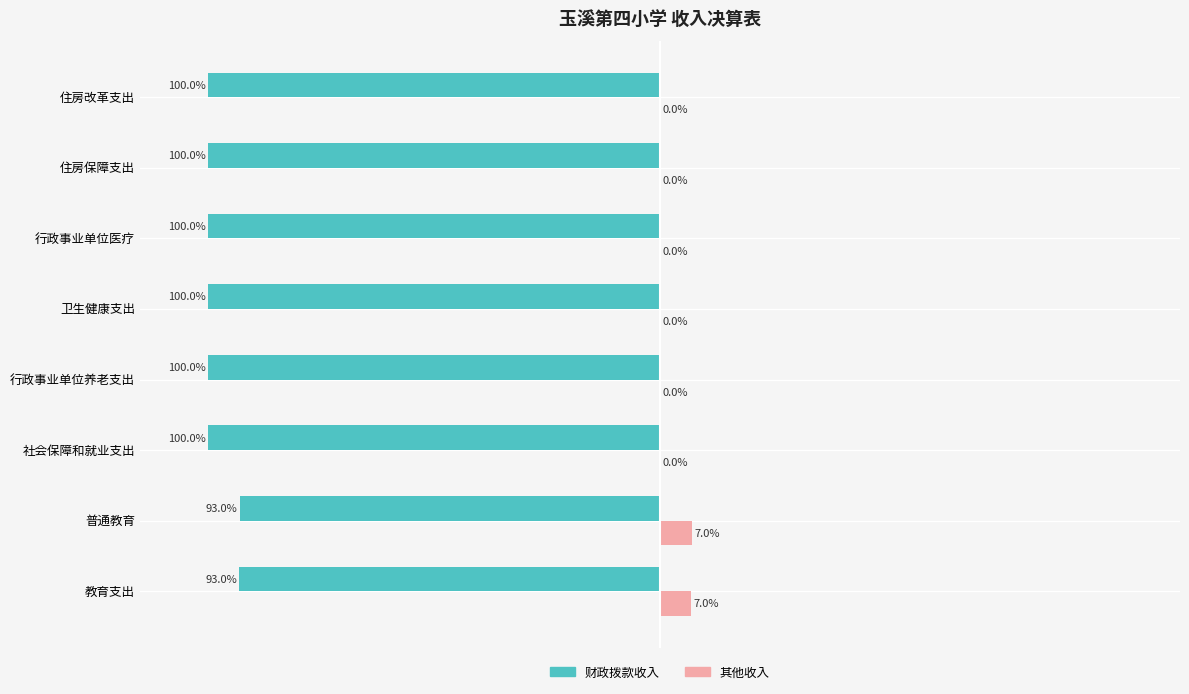

Which series has the largest total across all categories?

其他收入